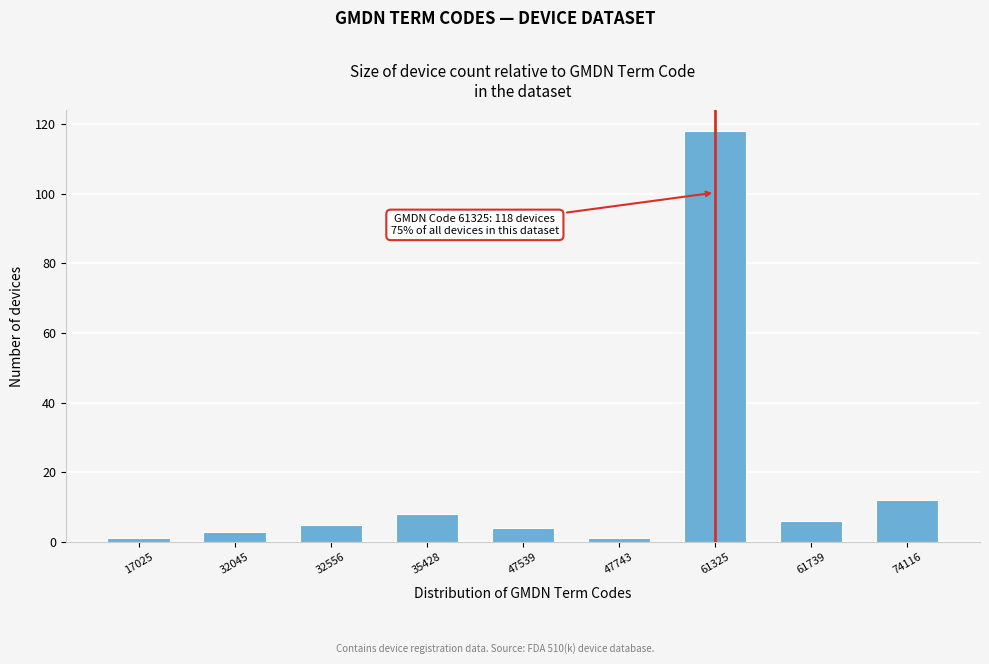

Reading right to left, what are all the values shown in this chart?

12	6	118	1	4	8	5	3	1